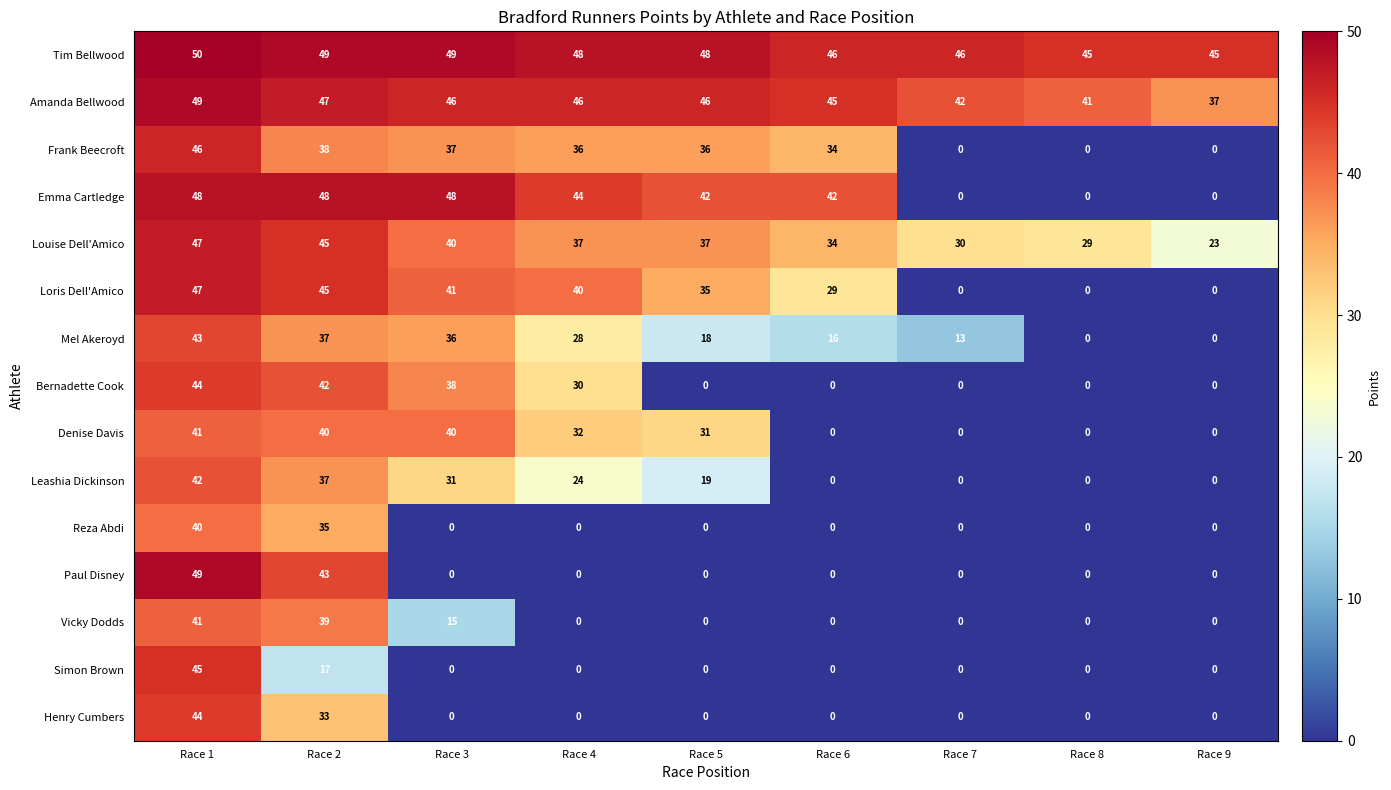

What is the difference between the highest and lowest values at Race 4?

48